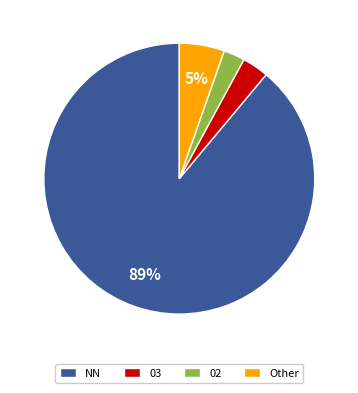

Which has a higher value, Other or 02?

Other